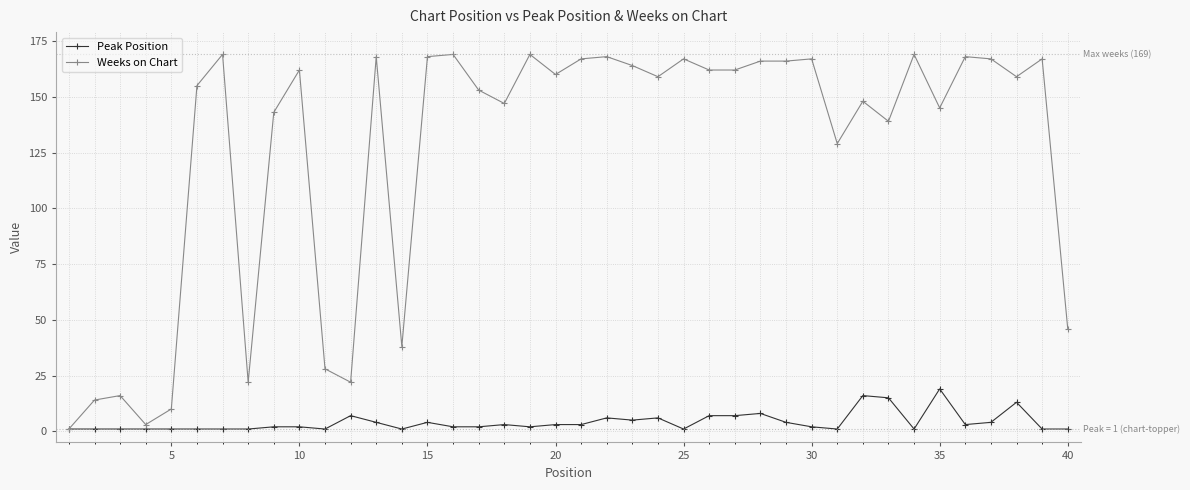

What is the highest value of the Peak Position series?

19